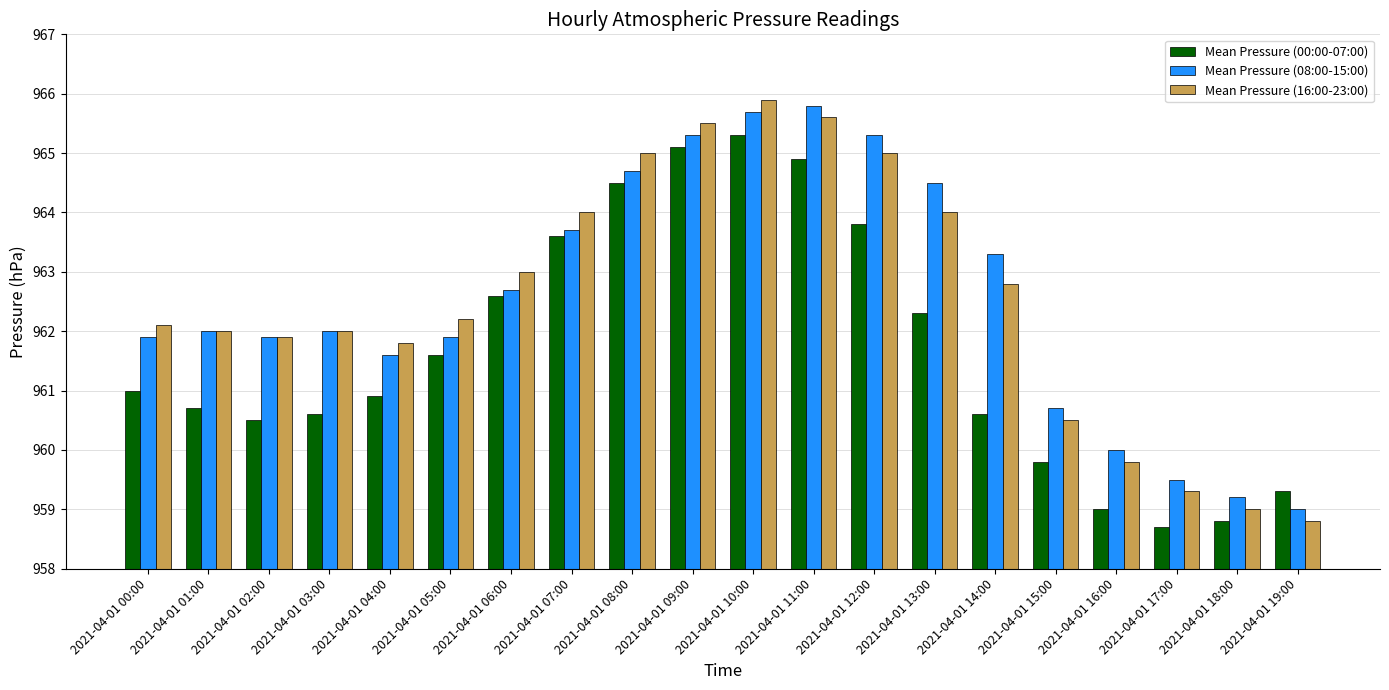

At which category is the sum across all series the highest?

2021-04-01 10:00